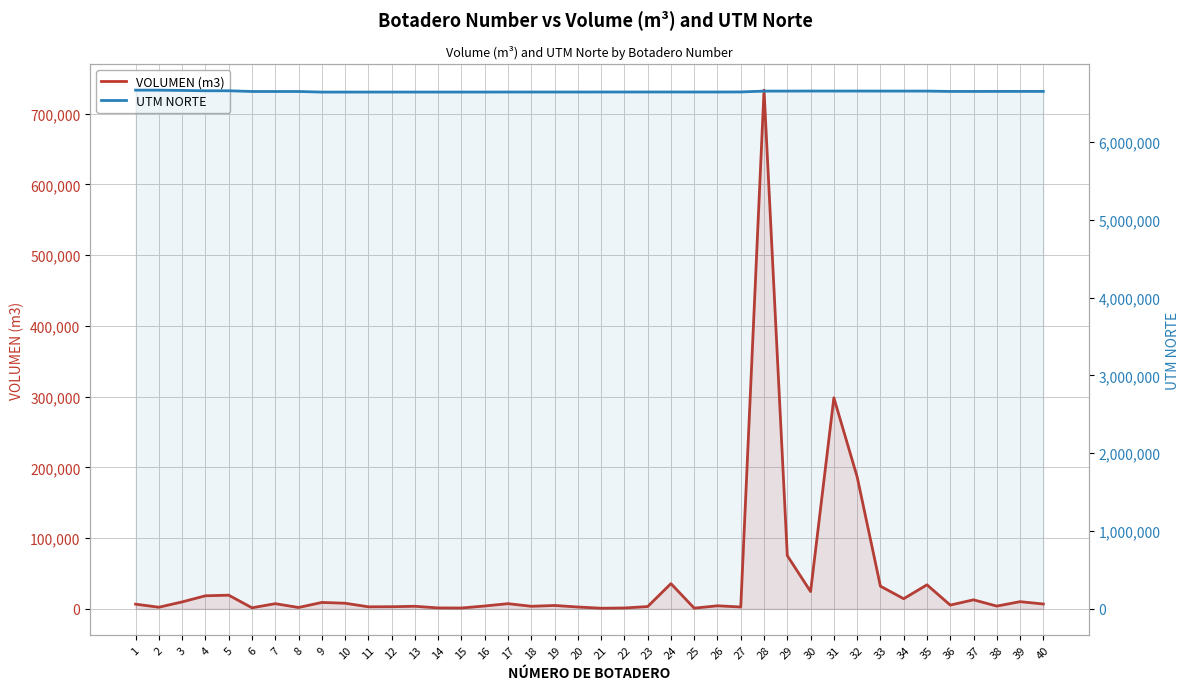

What are all the series names shown in the legend?

VOLUMEN (m3), UTM NORTE